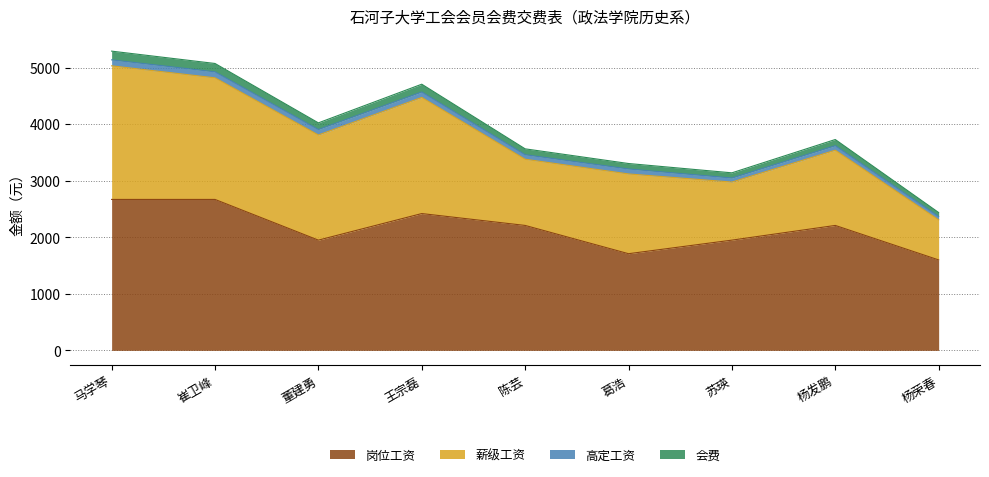

Is it true that 岗位工资 equals 2275.5 at 葛浩?

False